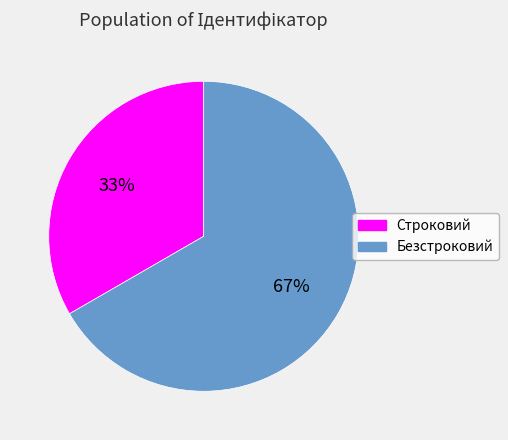

Is Безстроковий the majority of the pie?

Yes